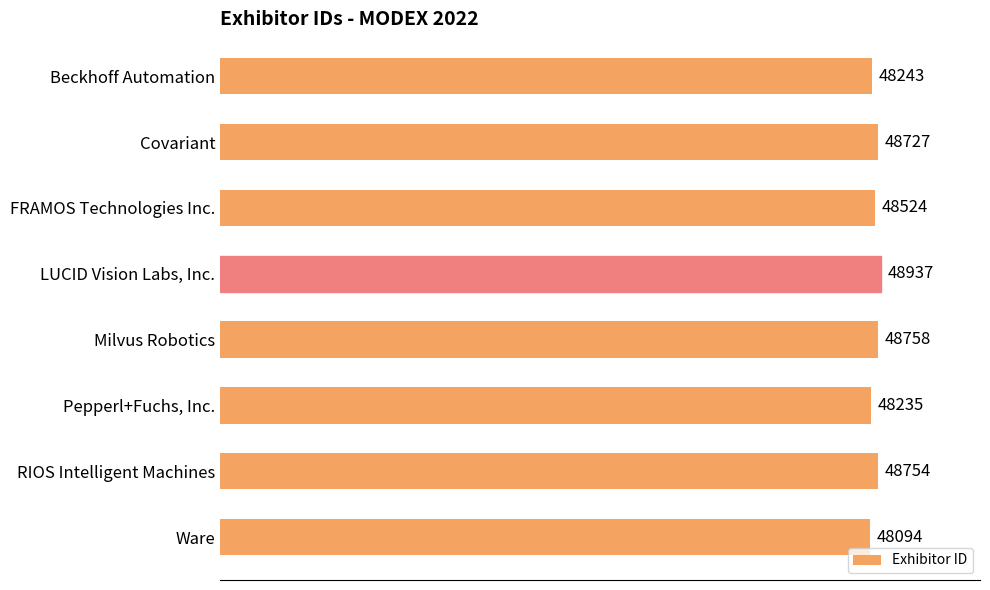

What is the maximum value shown in the chart?

48937